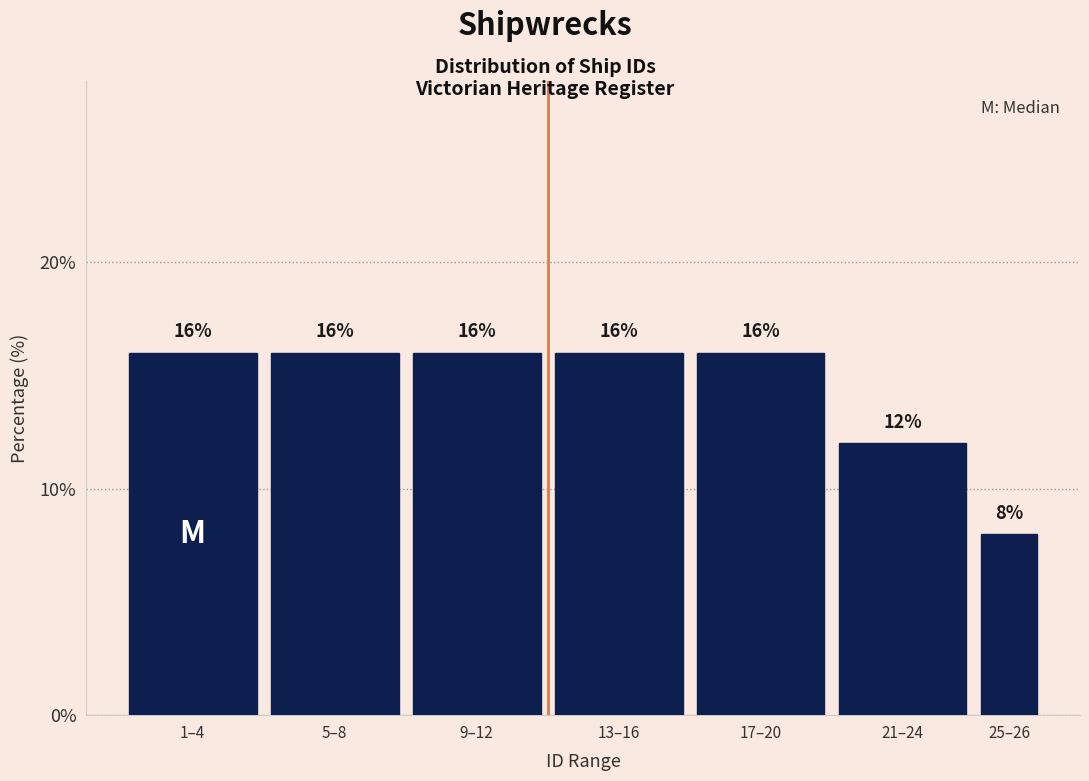

Reading left to right, extract all data points from this chart.

1–4=16	5–8=16	9–12=16	13–16=16	17–20=16	21–24=12	25–26=8